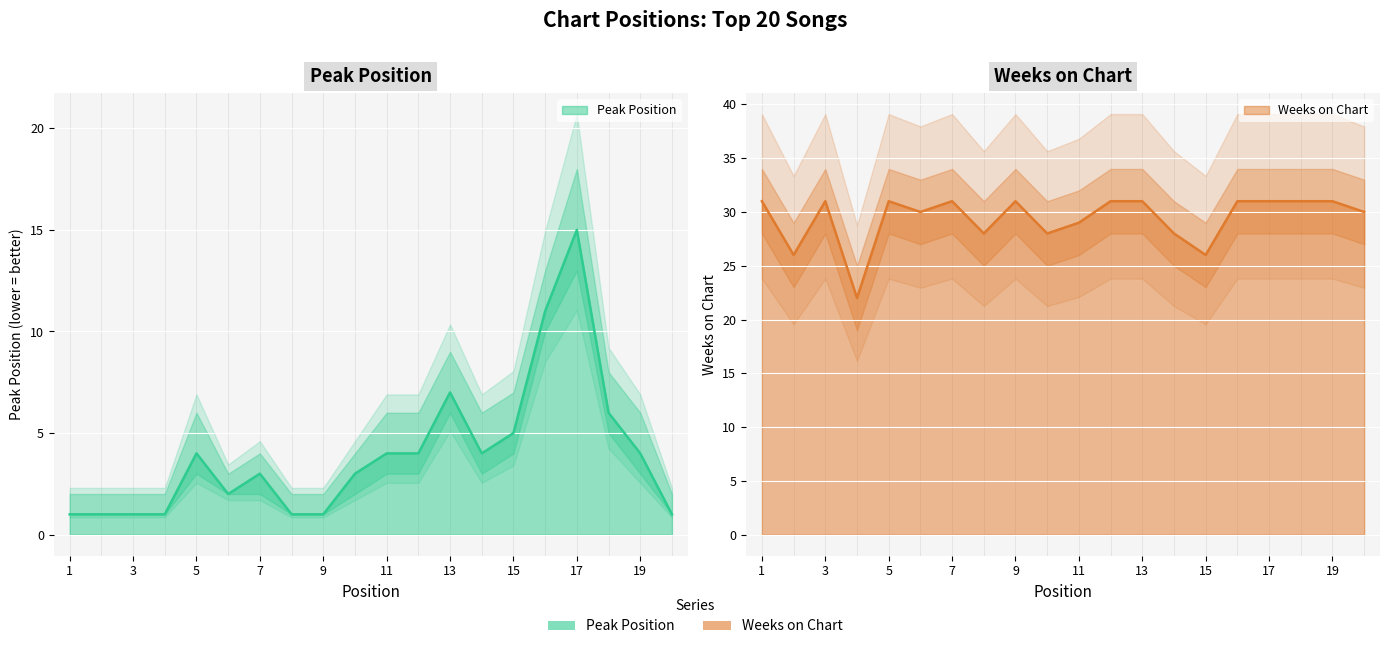

What value does the Weeks on Chart series have at 19?

31